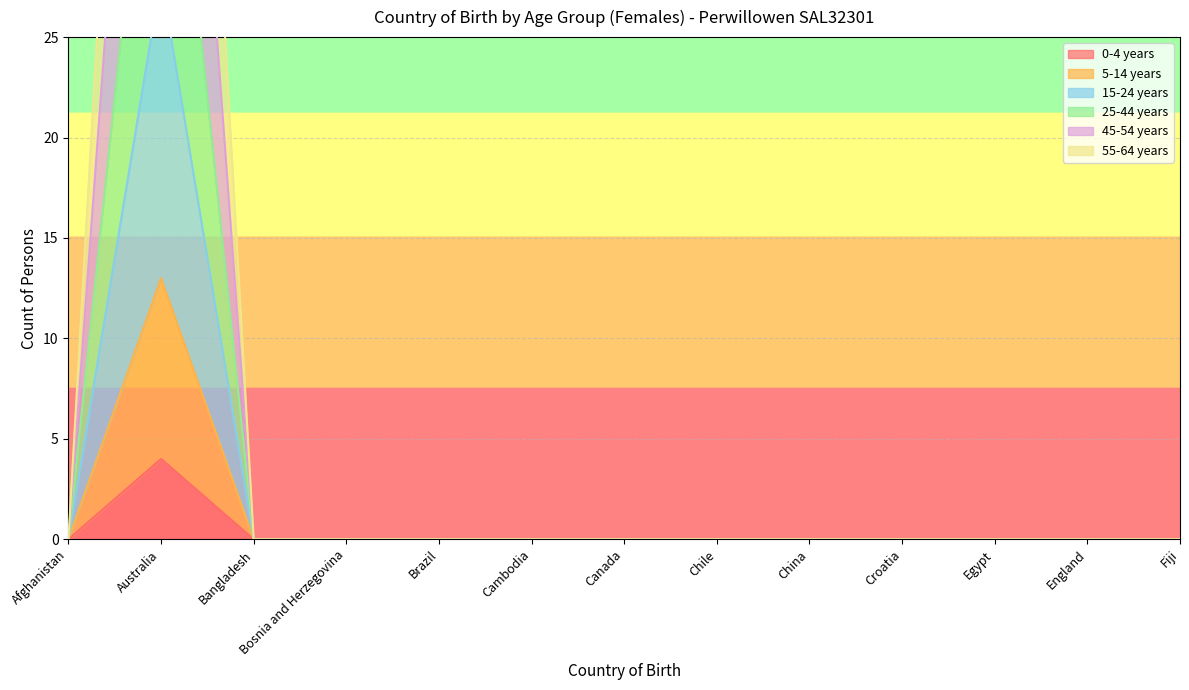

The value of 15-24 years at Chile is 0. True or false?

True